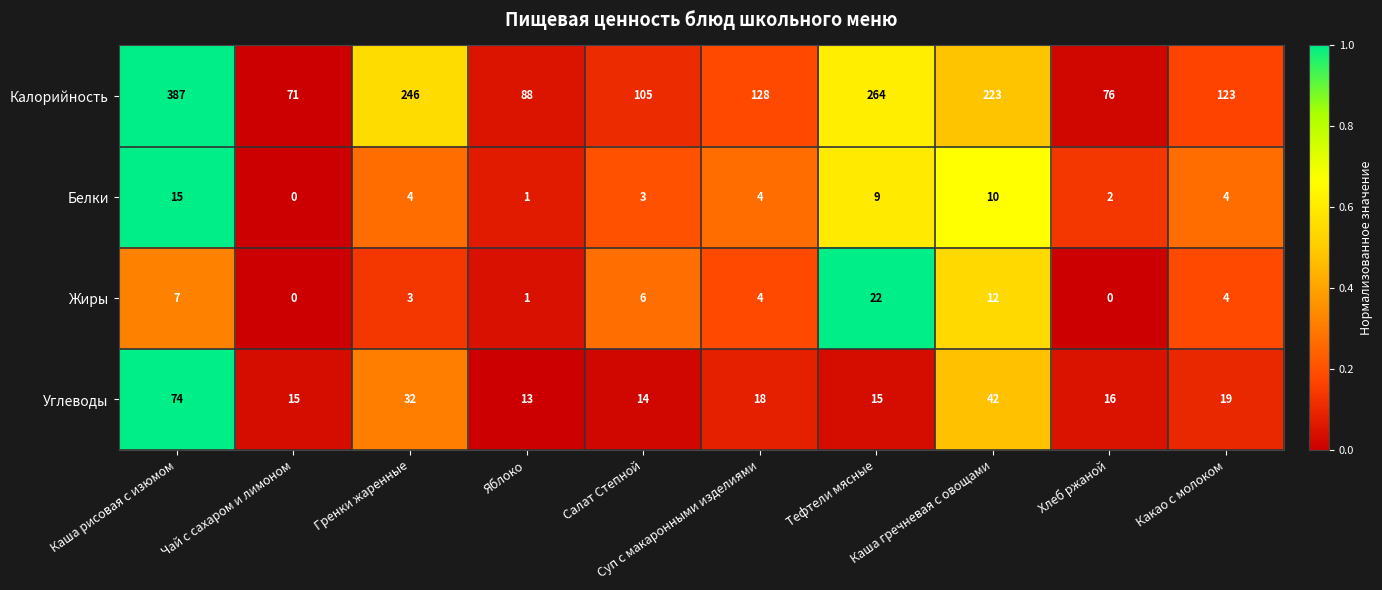

What is the average value of the Калорийность series?

171